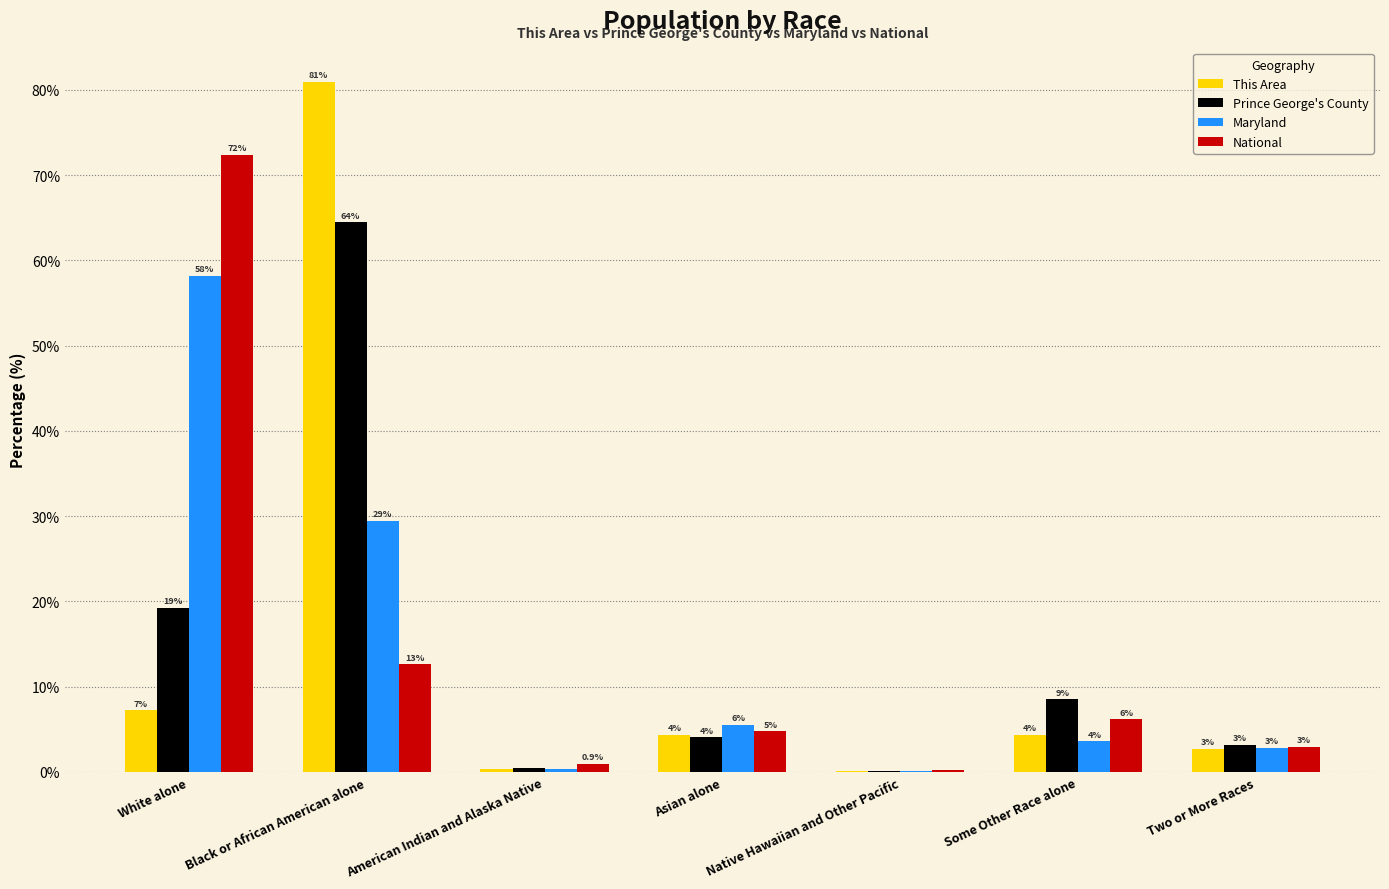

Are the bars grouped side by side (vs. stacked)?

Yes